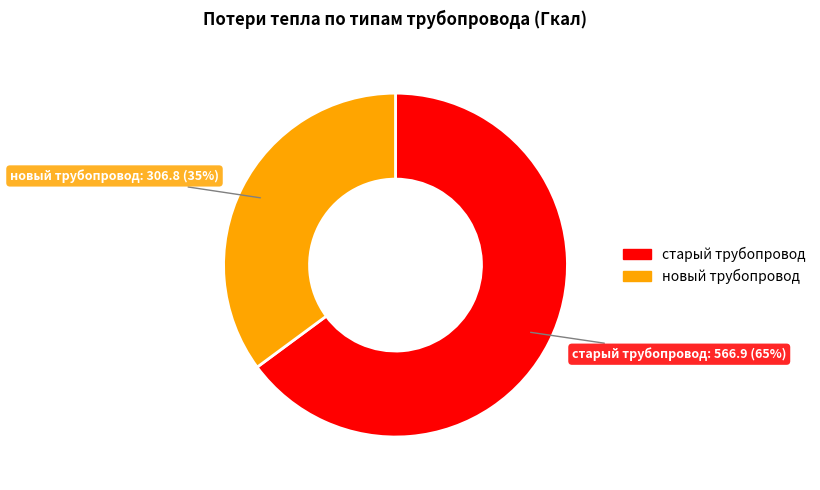

Which slice is the largest?

старый трубопровод